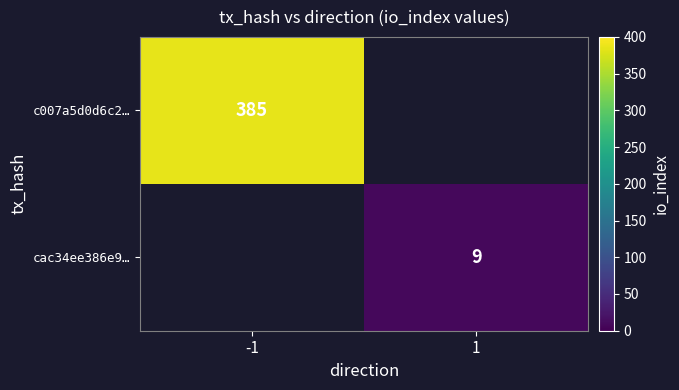

The c007a5d0d6c2… series shows 385 at -1. True or false?

True